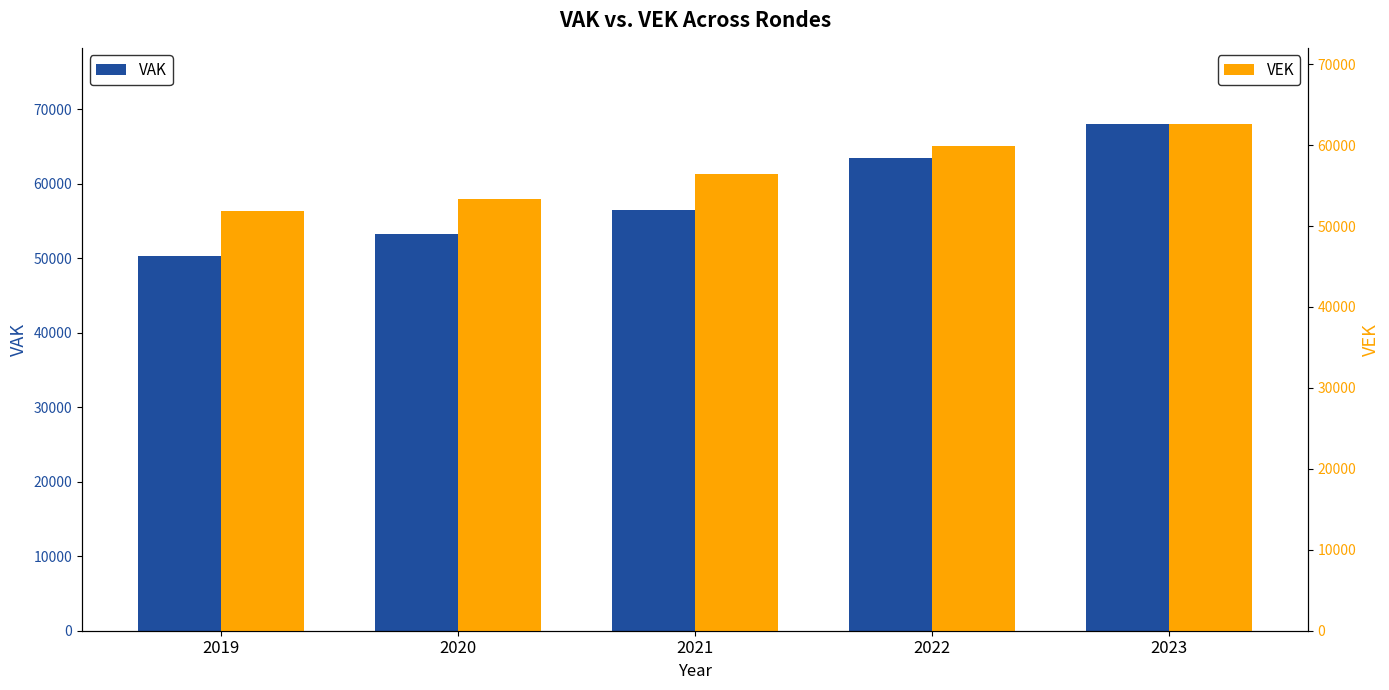

Count the VEK values in the range 53302 to 59867.

3